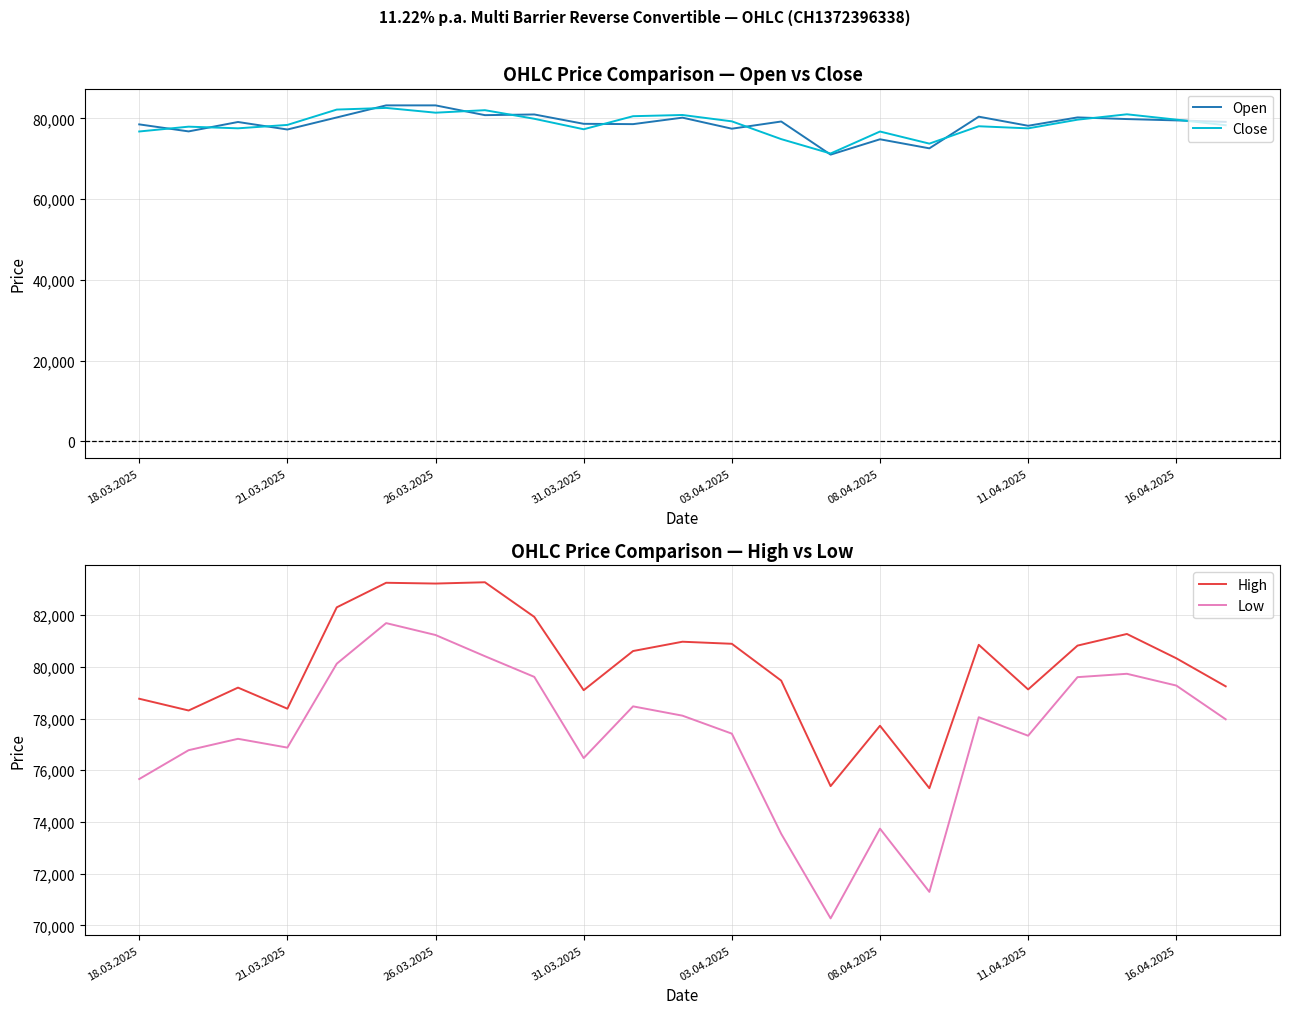

True or false: Close and Low cross at least once.

False